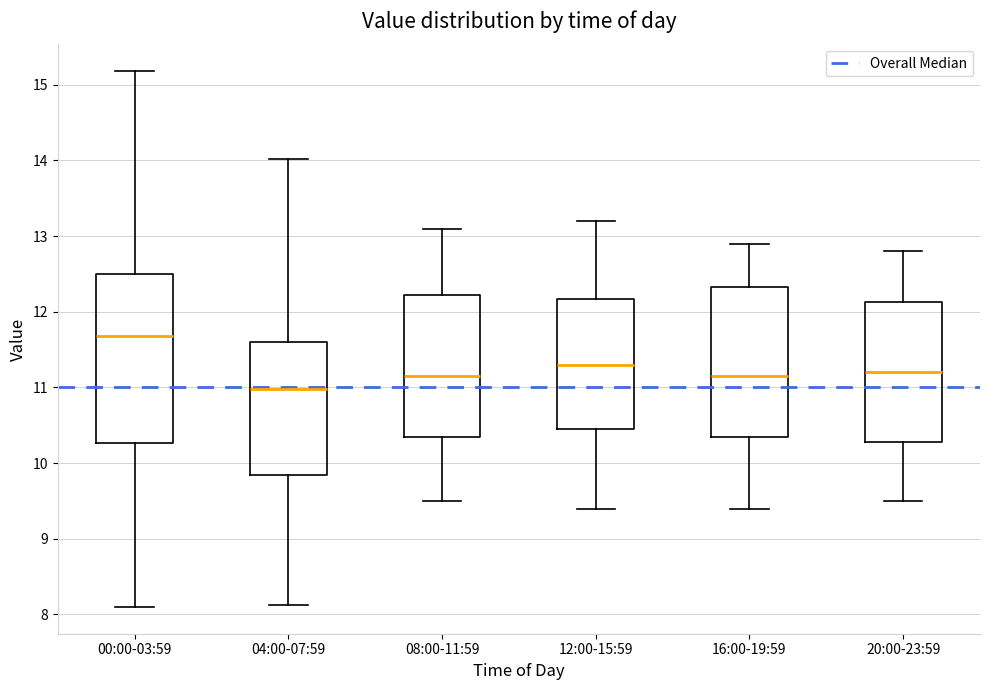

Which box has the highest median line?

00:00-03:59